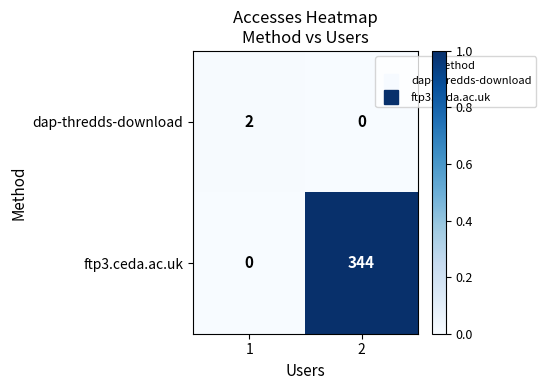

What is the sum of all ftp3.ceda.ac.uk values?

344